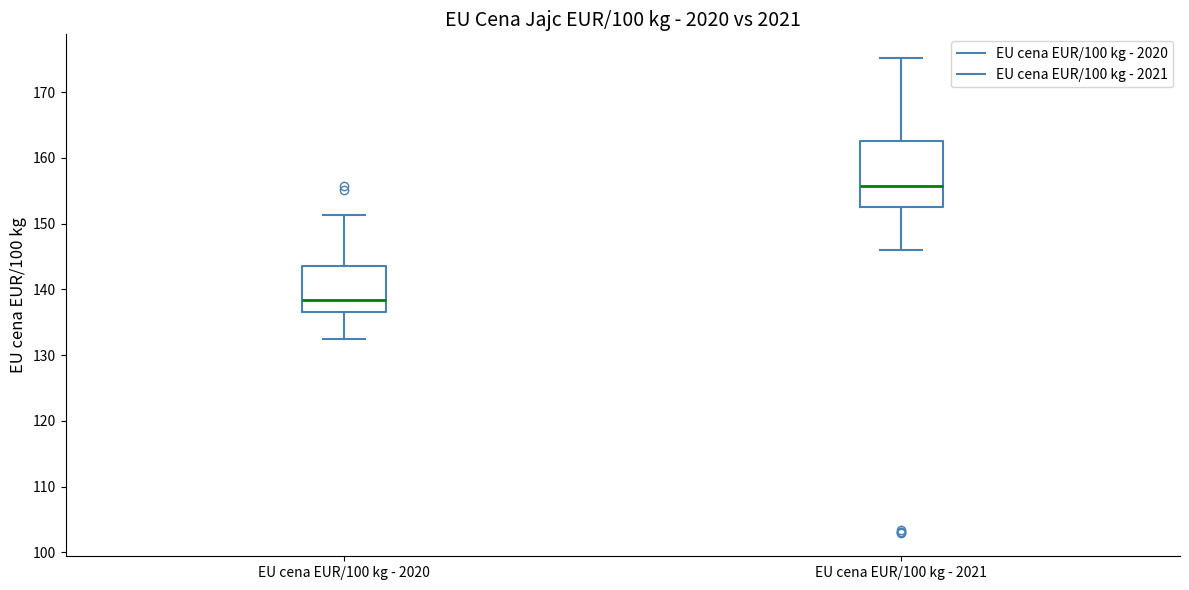

Where does the median line of the box for EU cena EUR/100 kg - 2021 sit on the y-axis? The values are not printed on the chart, so give them approximately, as read against the axis.

156